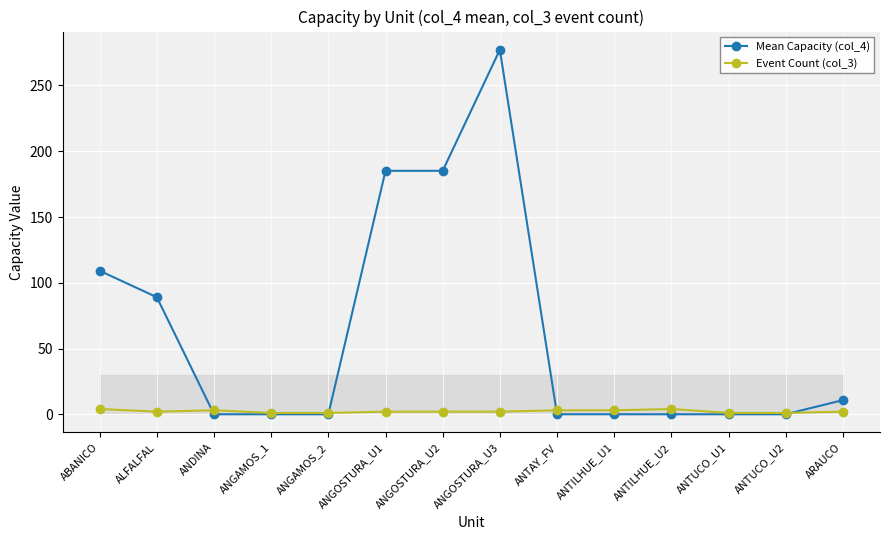

Between which two adjacent categories do Mean Capacity (col_4) and Event Count (col_3) first intersect?

ALFALFAL and ANDINA